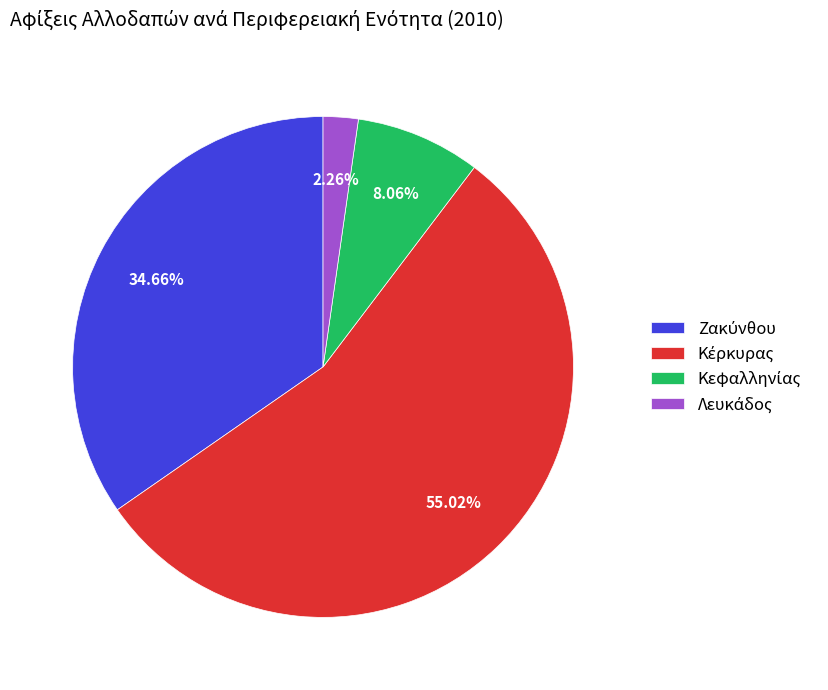

How many segments does this pie chart have?

4